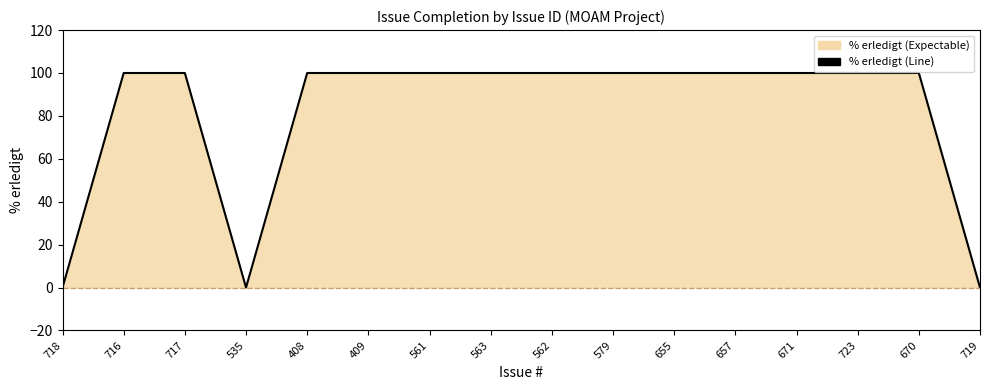

What is the sum of the values at 535 and 670?

100